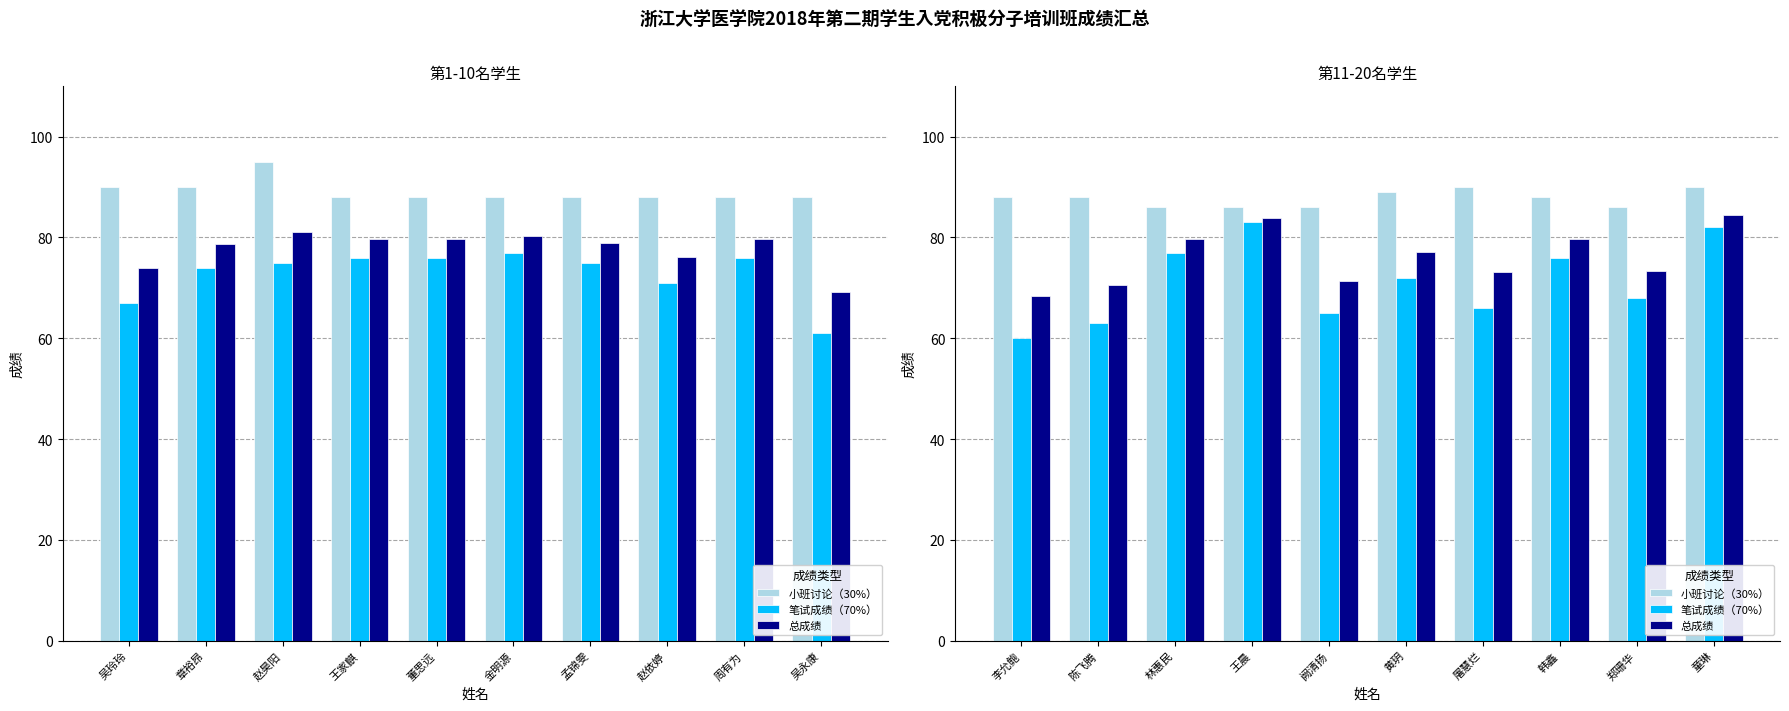

Which has a higher value, 童琳 or 韩鑫?

童琳